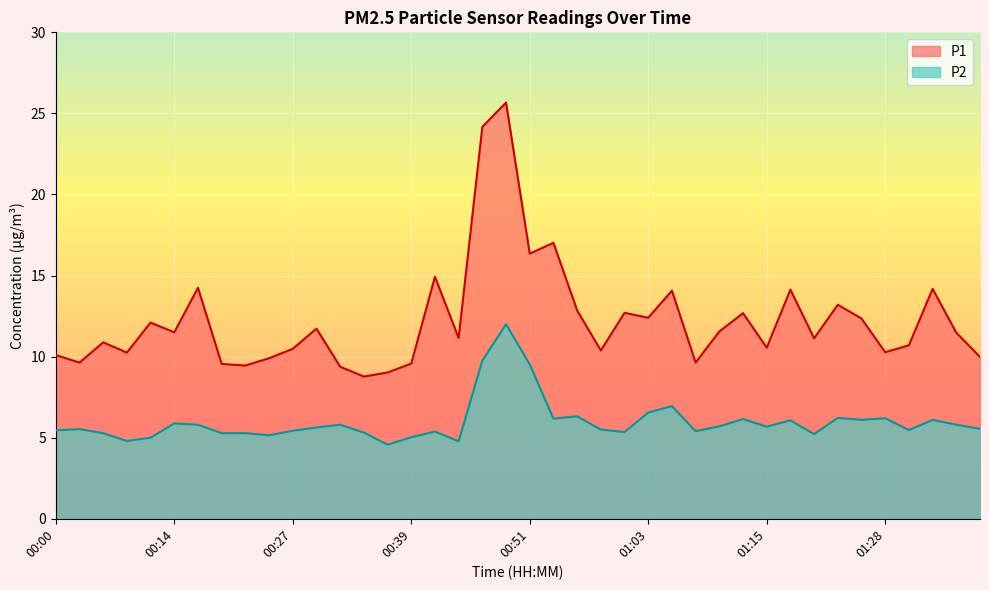

Where is the first local minimum for P2?

00:10